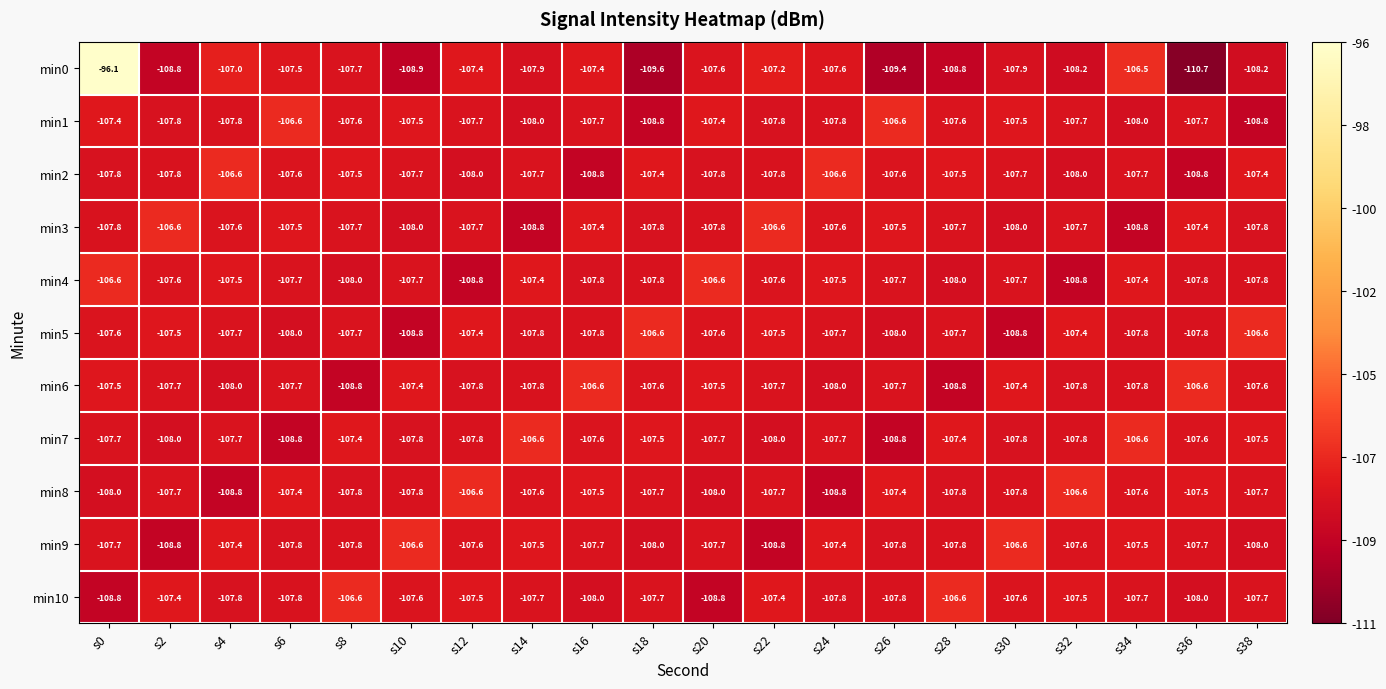

At which label does min1 first exceed -107?

s6